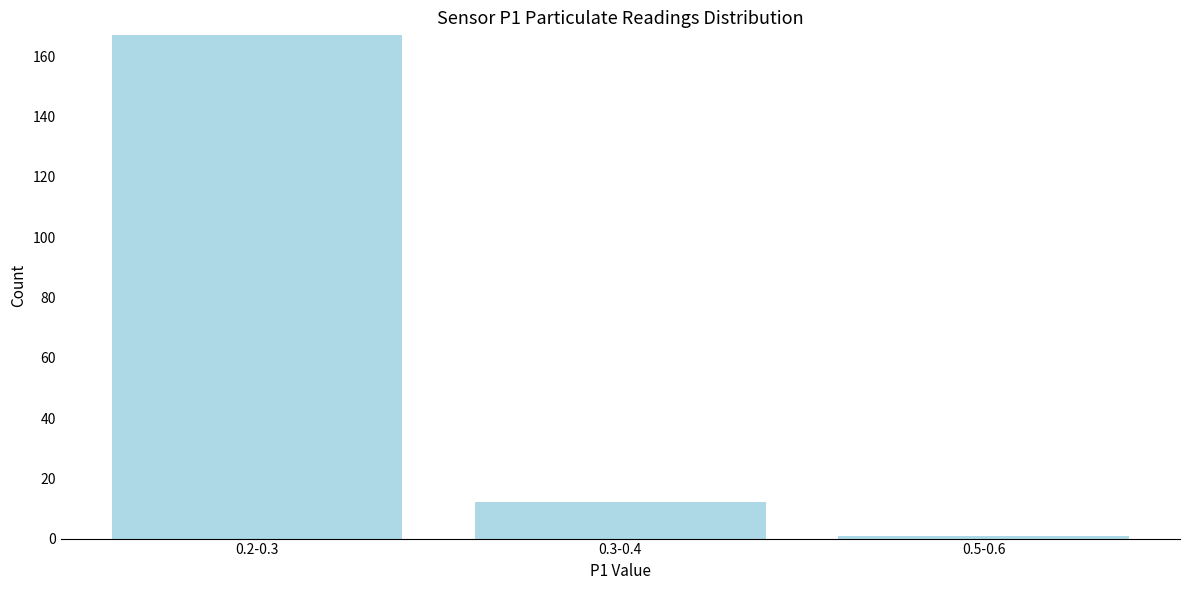

Reading left to right, transcribe all the data shown in this chart.

167	12	1